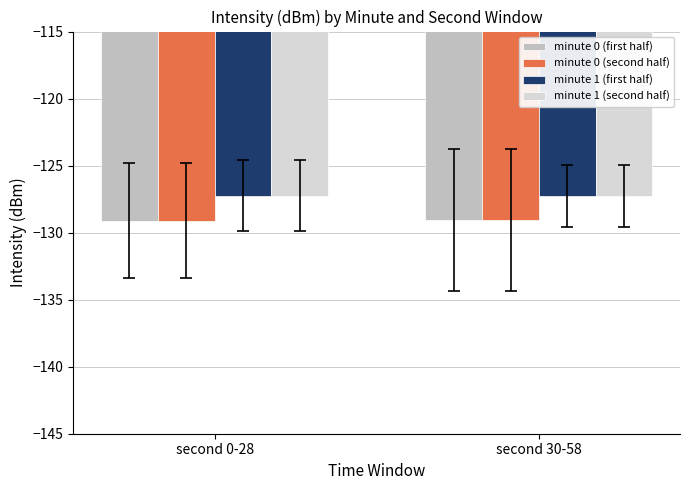

What is the total value across all series at second 0-28?

-512.7